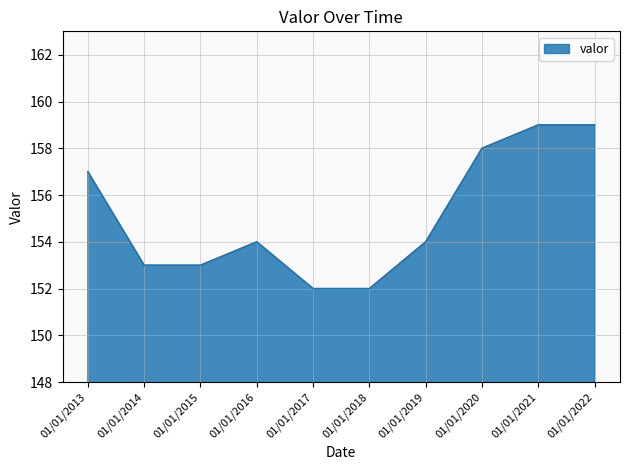

What is the greatest value displayed?

159